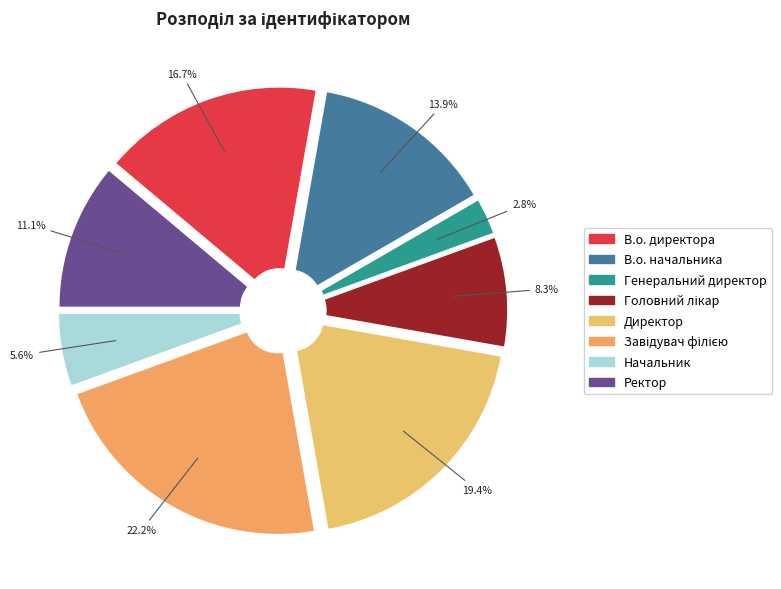

Count the number of slices in the pie.

8